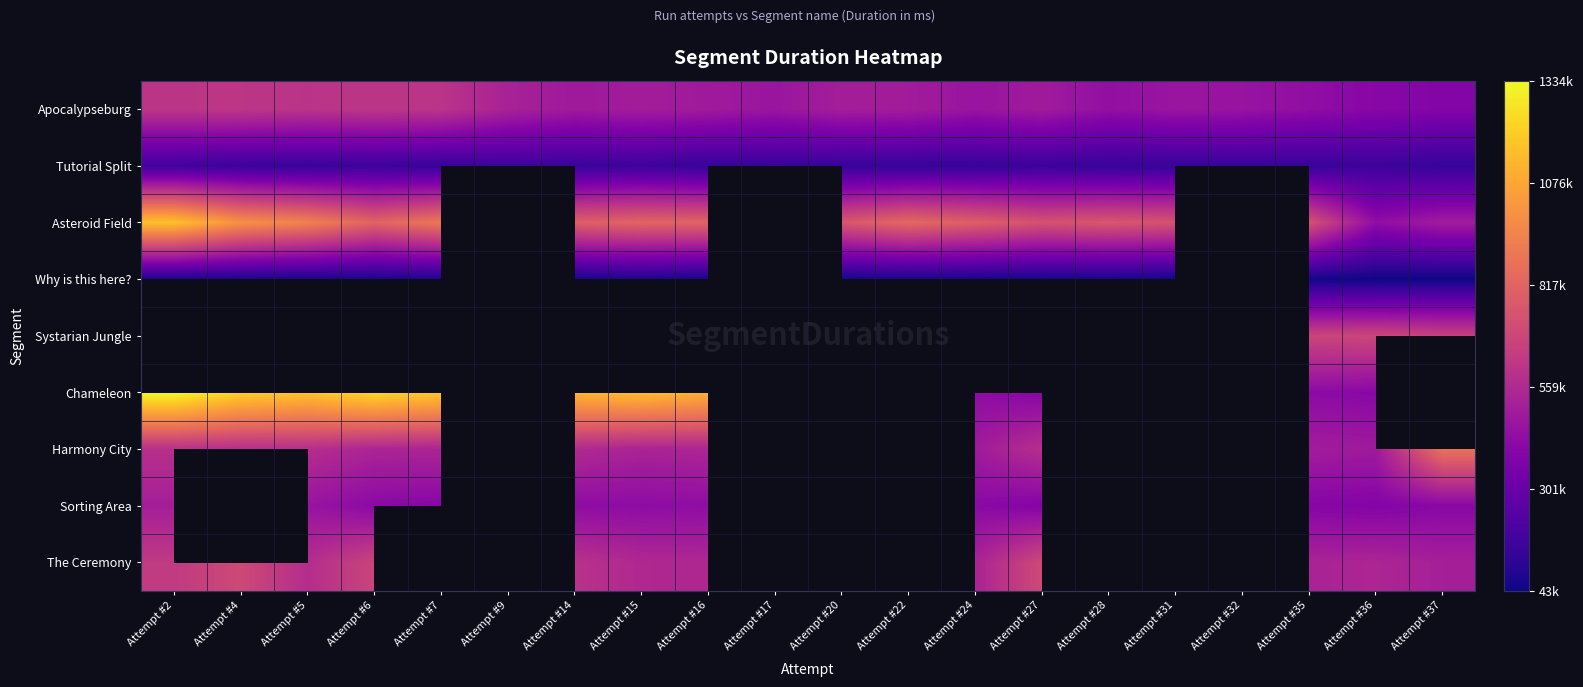

Is the value of Systarian Jungle at Attempt #14 greater than the value of Apocalypseburg at Attempt #2?

No